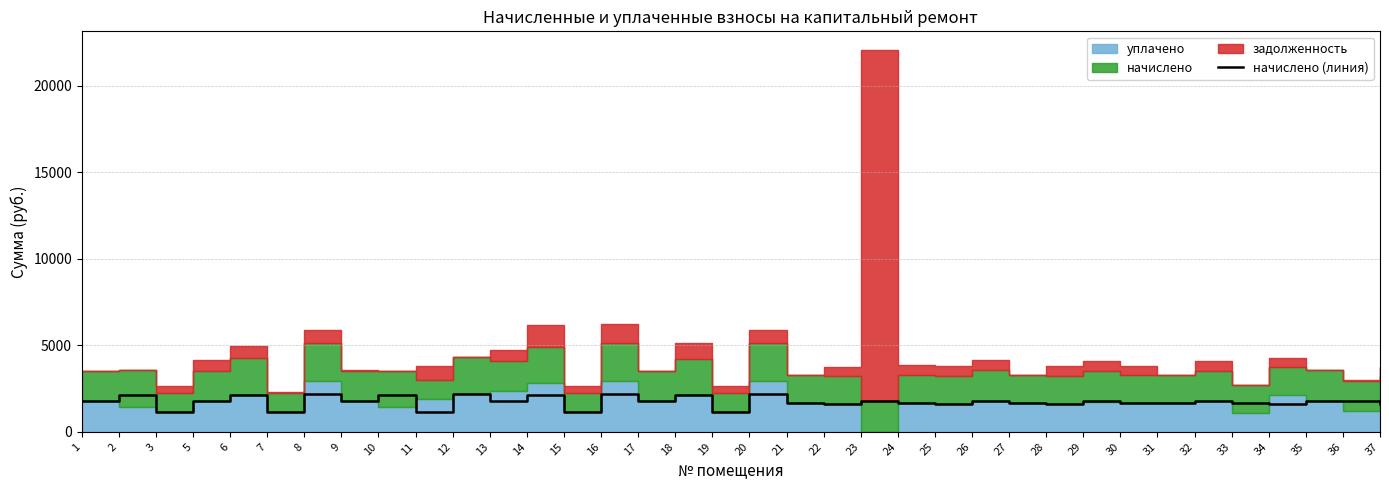

Which has a higher value, 30 or 27?

27